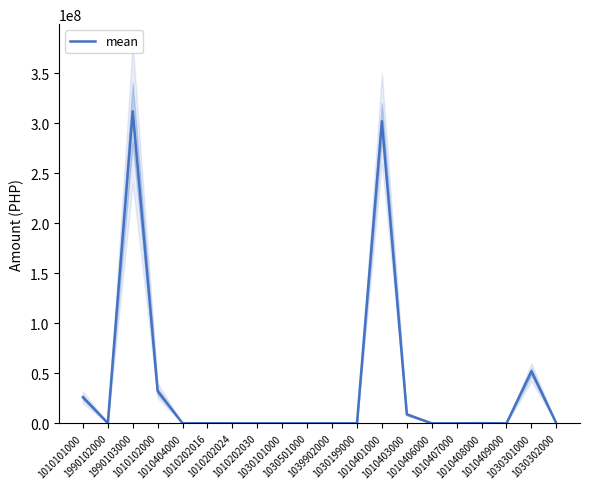

List the labels in order of value, smallest first.

1010404000, 1010202030, 1030101000, 1030501000, 1030199000, 1010406000, 1010407000, 1010409000, 1030302000, 1010202024, 1039902000, 1010202016, 1010408000, 1990102000, 1010403000, 1010101000, 1010102000, 1030301000, 1010401000, 1990103000